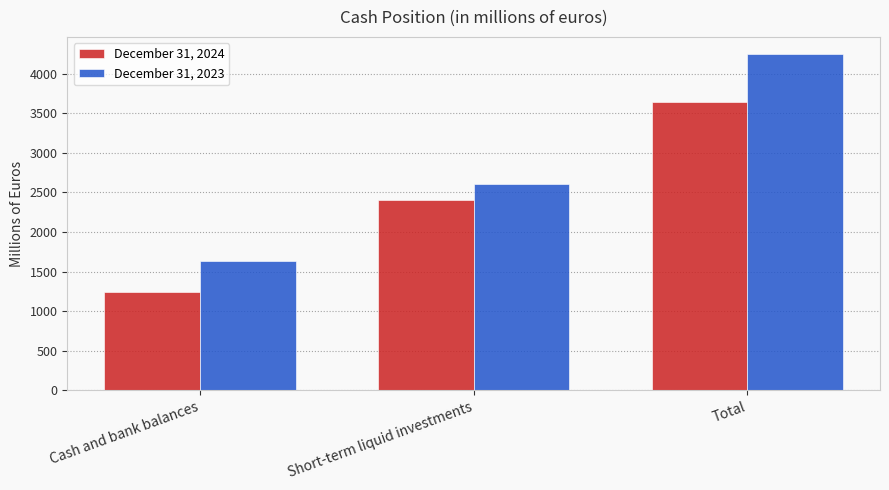

What value does the December 31, 2023 series have at Short-term liquid investments?

2610